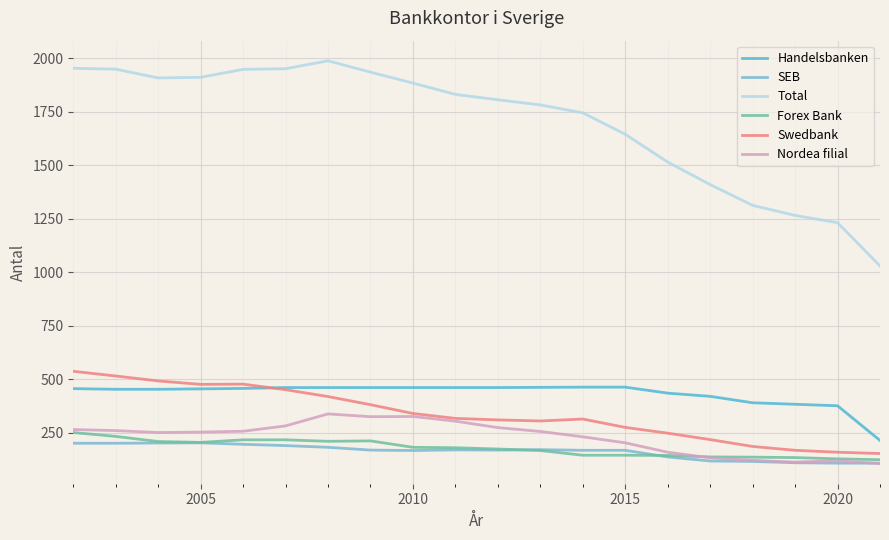

Which series has the largest range (max minus min)?

Total